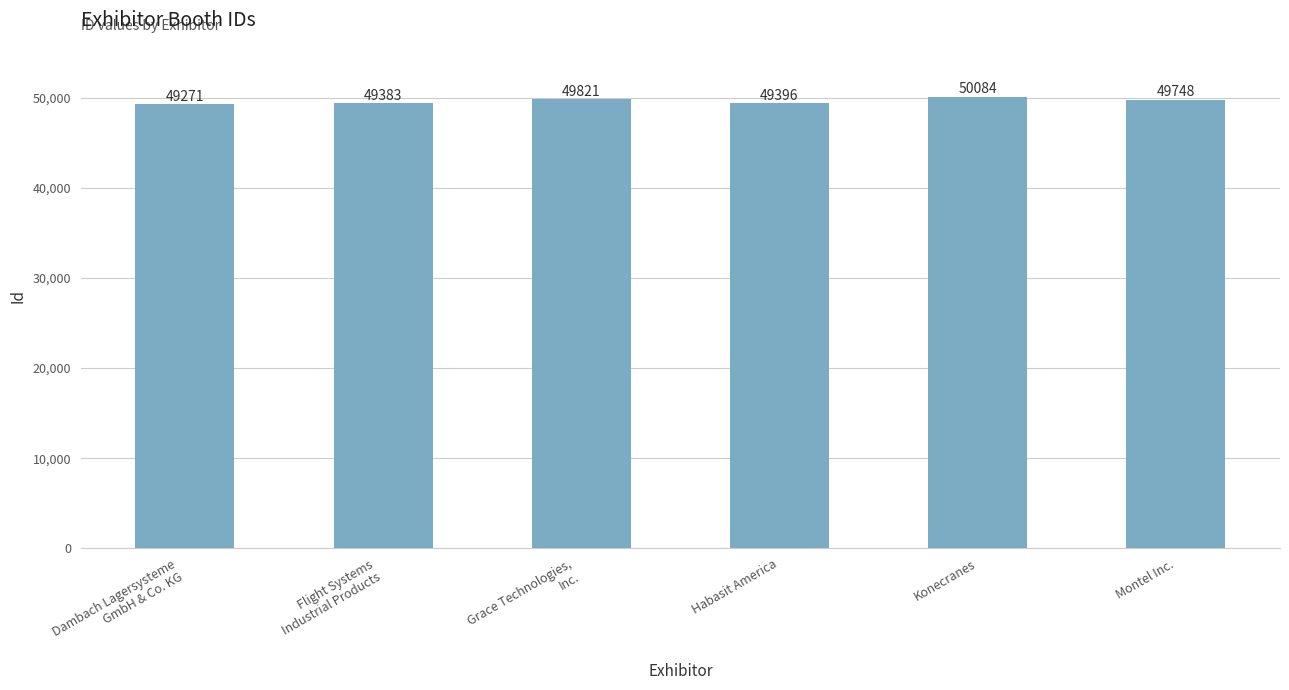

Is it true that the value at Grace Technologies,
Inc. is 82391?

False